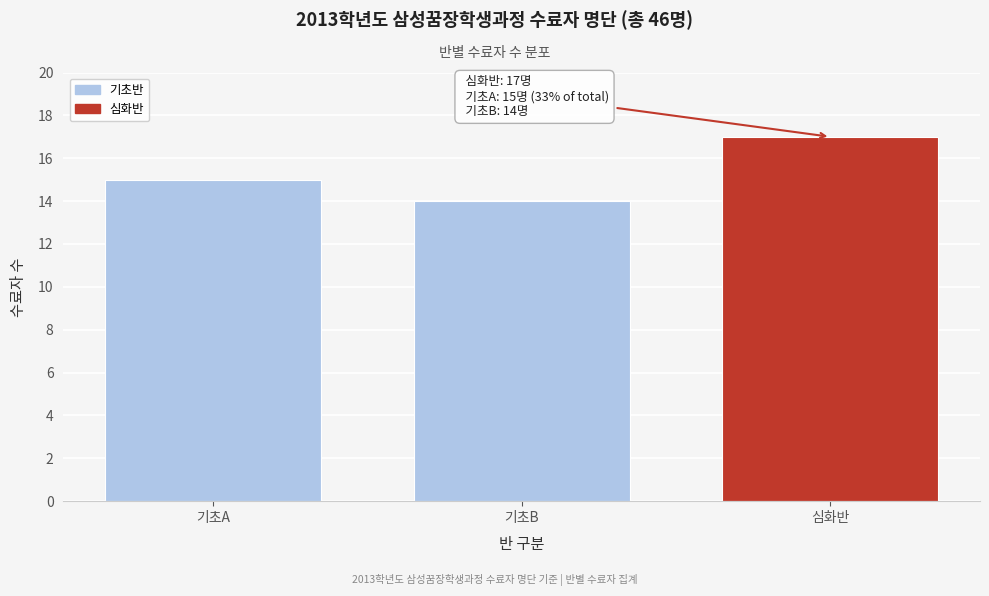

Reading left to right, list all the values displayed in this chart.

기초A=15	기초B=14	심화반=17